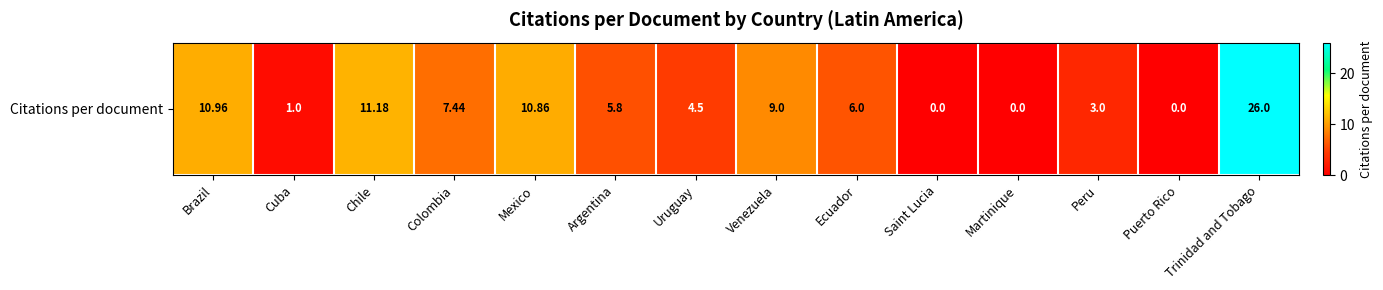

Reading left to right, what are all the values shown in this chart?

11.0	1.0	11.2	7.4	10.9	5.8	4.5	9.0	6.0	0.0	0.0	3.0	0.0	26.0